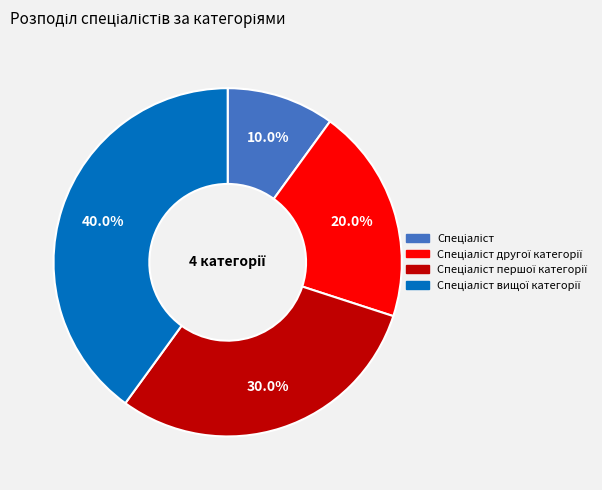

Is there a majority slice in this chart?

No